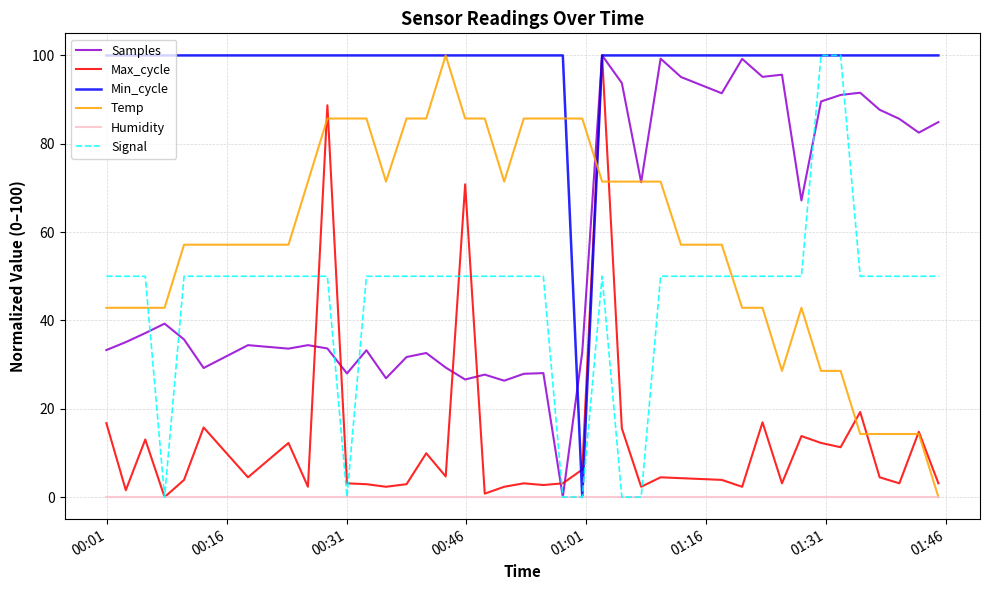

Which series ends up on top after the final intersection of Max_cycle and Signal?

Signal